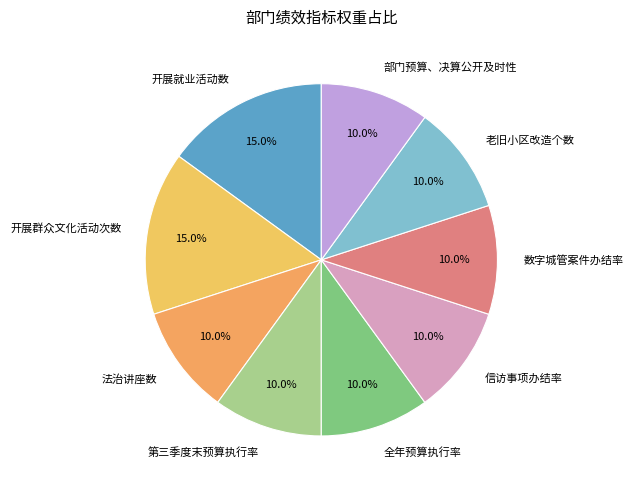

Does 全年预算执行率 account for over 50% of the chart?

No